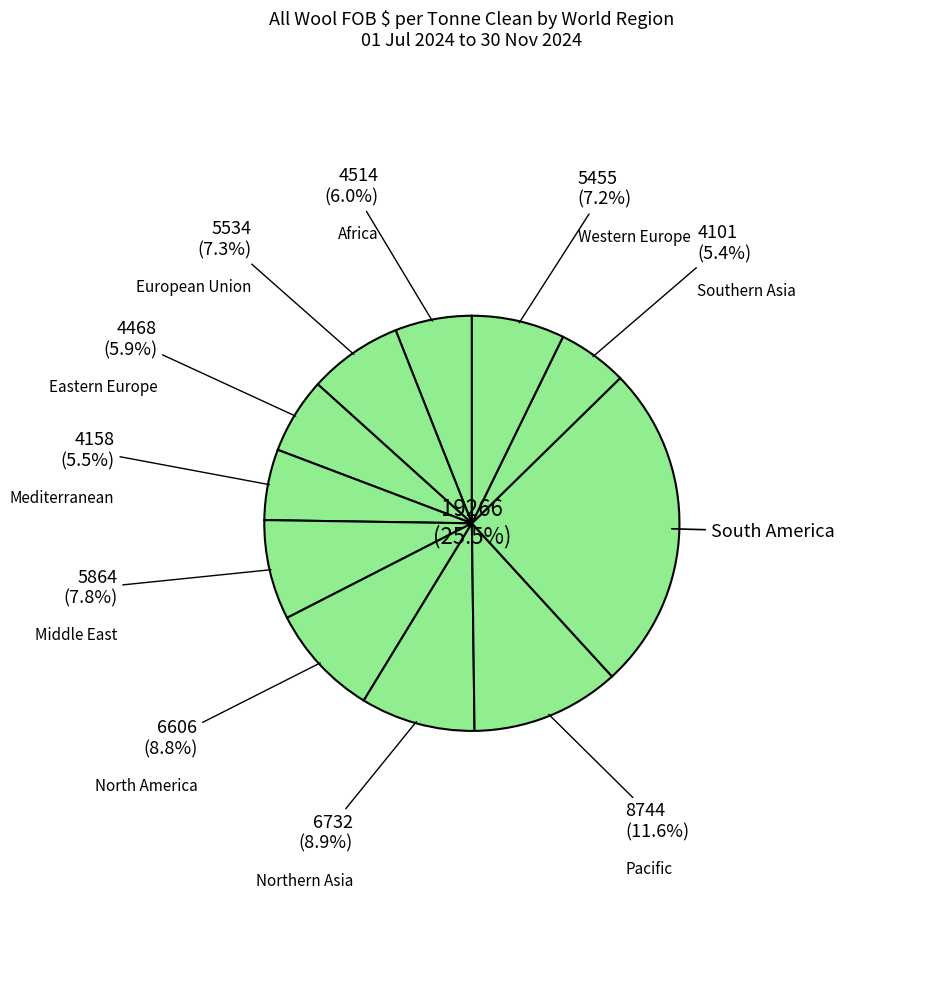

Count the number of slices in the pie.

11